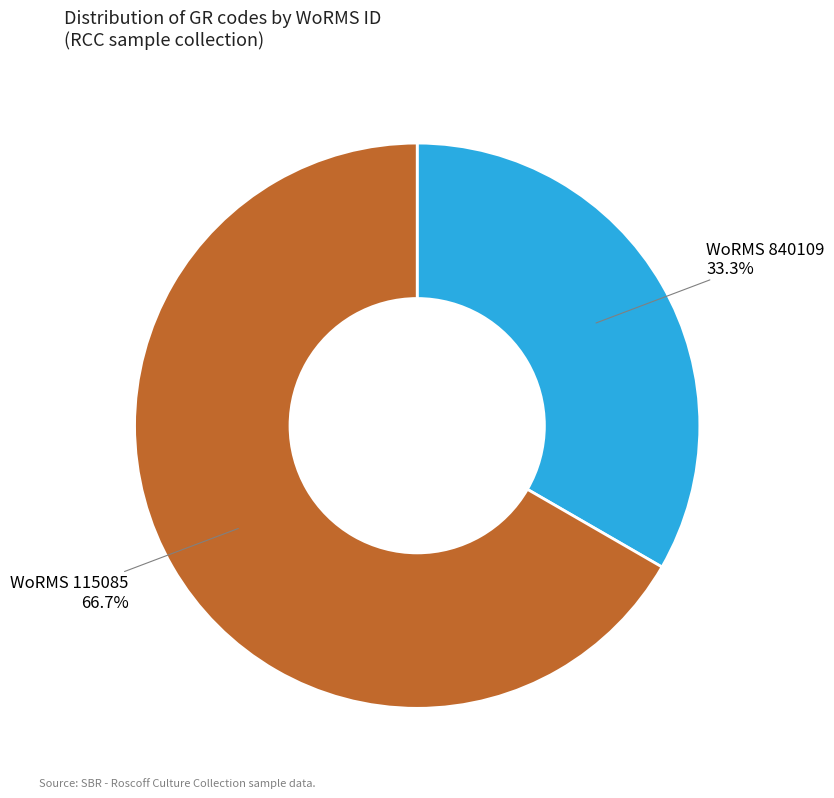

Combined, what portion of the pie is WoRMS 840109 and WoRMS 115085?

100.0%